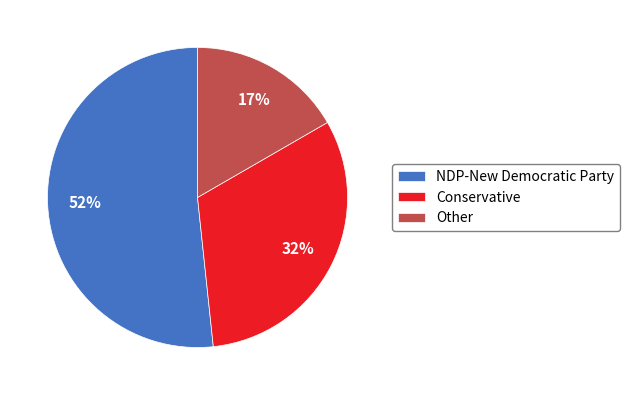

Does NDP-New Democratic Party represent more than half of the total?

Yes